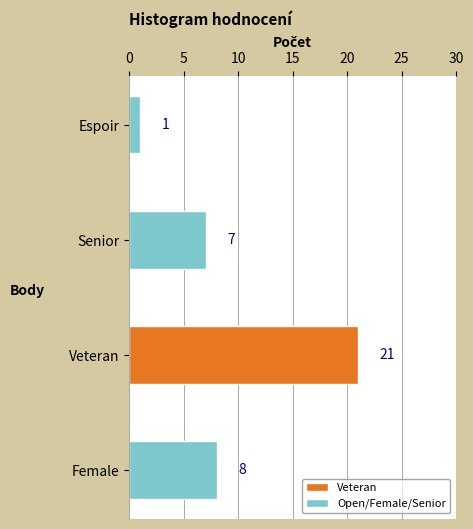

Does the chart contain stacked bars?

No